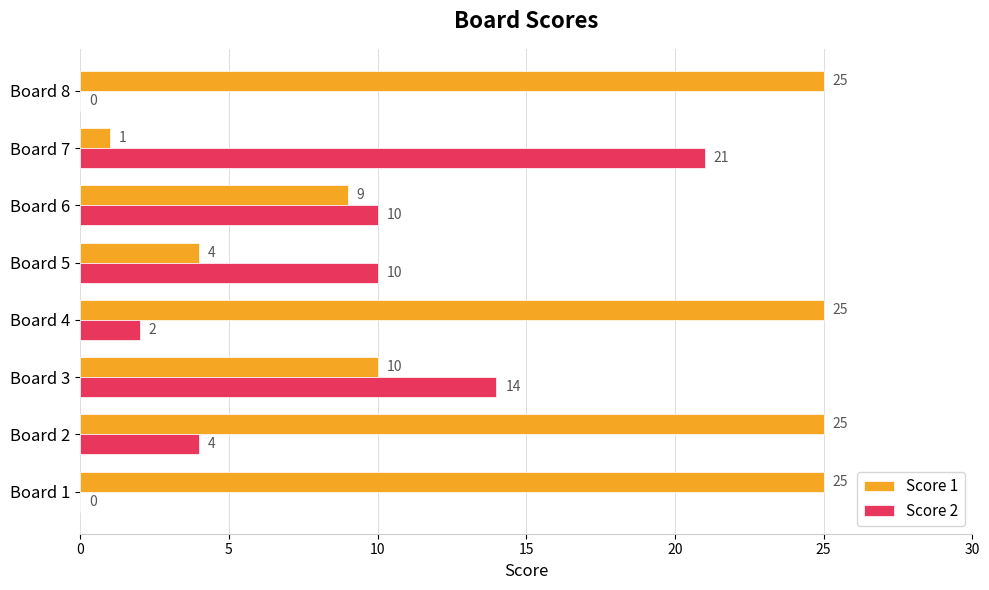

How many categories are shown in the chart?

8